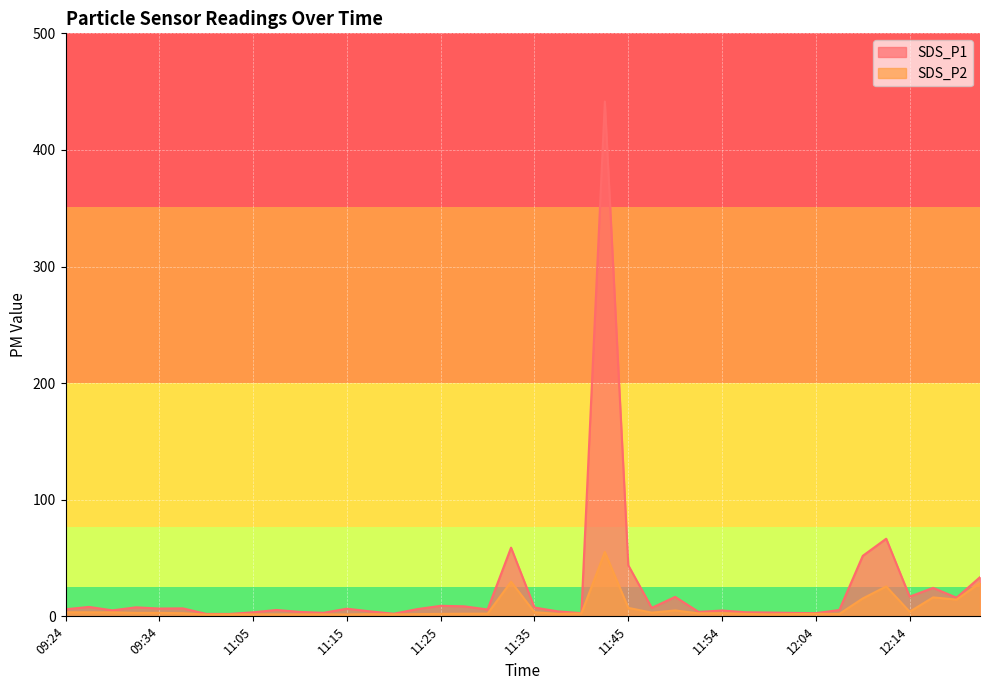

What is the label of the 14th point from the left?

11:17